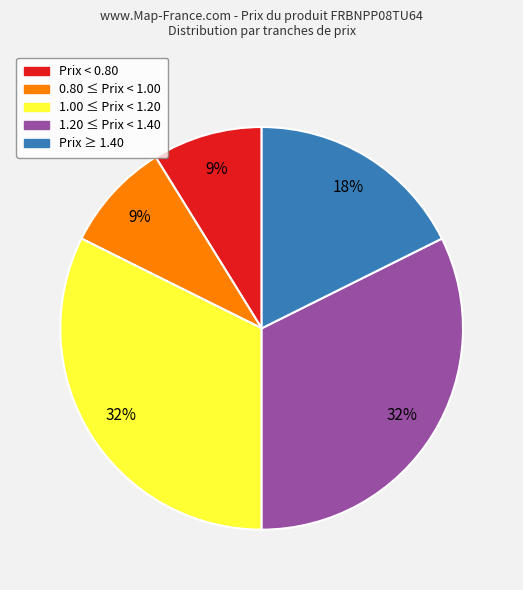

Count the number of slices in the pie.

5